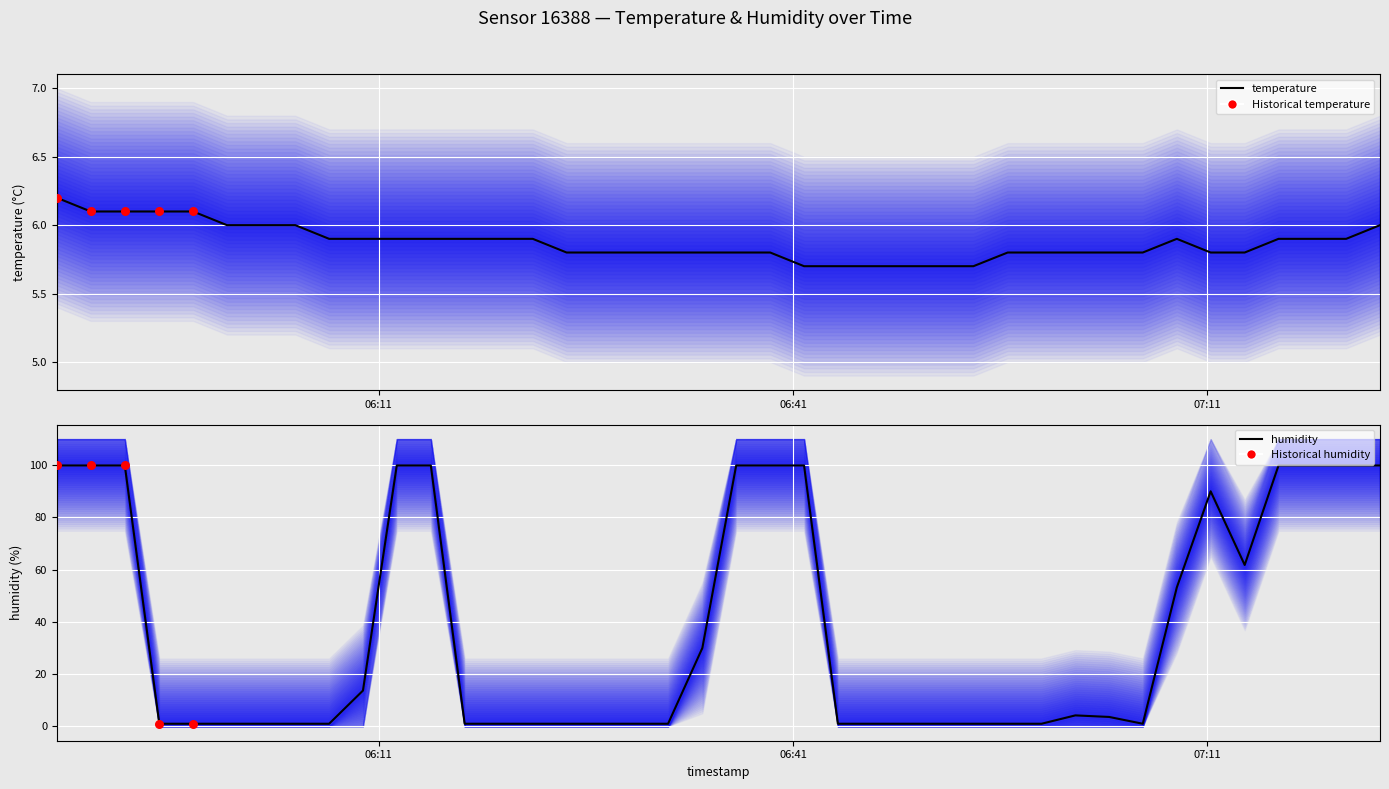

Which series has the largest total across all categories?

humidity